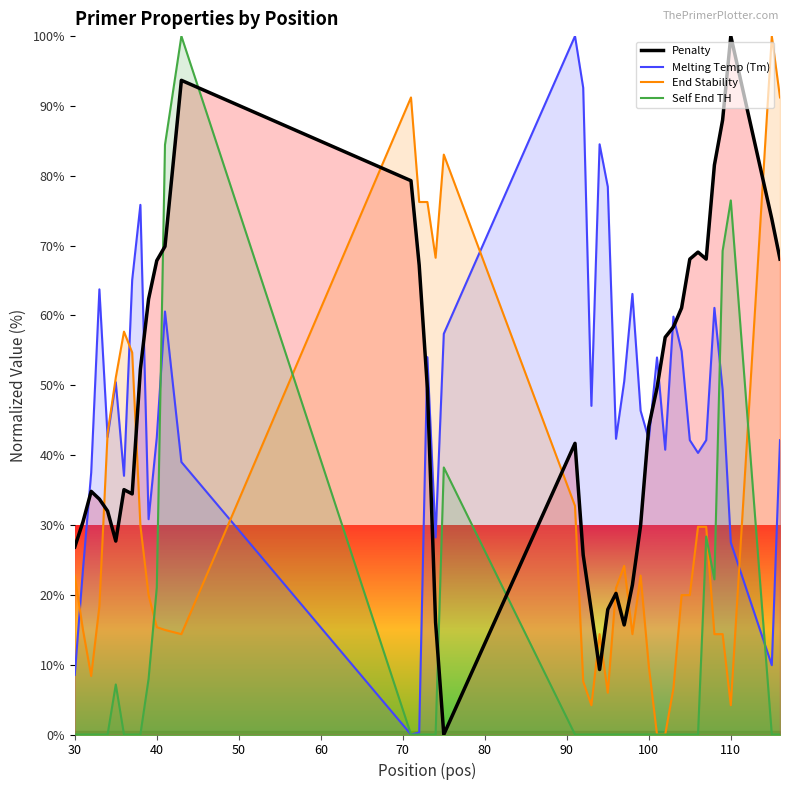

Reading right to left, transcribe all the data shown in this chart.

Penalty: 68.1	73.8	100.0	88.0	81.5	68.1	69.1	68.1	61.1	58.3	56.9	49.6	44.1	29.9	21.4	15.7	20.2	17.9	9.3	17.6	25.7	41.7	0.0	16.0	49.6	67.2	79.3	93.7	69.9	67.9	62.4	52.3	34.4	35.1	27.7	32.0	33.7	34.8	30.5	26.8
Melting Temp (Tm): 42.1	9.9	27.5	49.4	61.1	42.1	40.3	42.1	54.9	59.8	40.8	54.0	42.3	46.4	63.1	50.6	42.3	78.4	84.5	47.1	92.6	100.0	57.4	28.2	54.0	0.3	0.0	39.0	60.6	42.5	30.8	75.8	65.1	37.0	50.4	42.6	63.7	37.5	23.7	8.5
End Stability: 91.2	100.0	4.2	14.4	14.4	29.7	29.7	20.0	20.0	6.6	0.0	0.0	9.8	22.8	14.4	24.2	21.0	6.0	14.4	4.2	7.6	32.7	83.0	68.3	76.2	76.2	91.2	14.4	15.0	15.4	20.0	29.9	54.7	57.7	51.1	43.1	18.4	8.4	15.0	22.8
Self End TH: 0.0	0.0	76.5	69.2	22.2	28.3	0.0	0.0	0.0	0.0	0.0	0.0	0.0	0.0	0.0	0.0	0.0	0.0	0.0	0.0	0.0	0.0	38.2	0.0	0.0	0.0	0.0	100.0	84.4	21.1	8.0	0.0	0.0	0.0	7.2	0.0	0.0	0.0	0.0	0.0